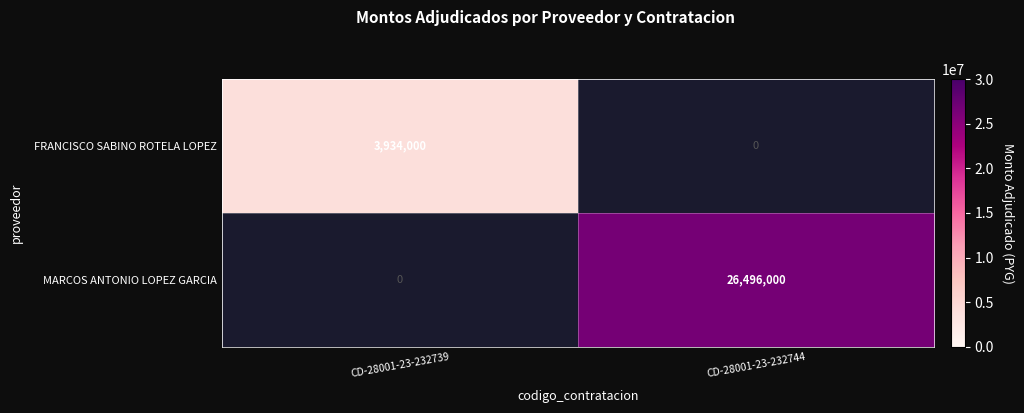

At CD-28001-23-232744, list the series in order from largest to smallest.

MARCOS ANTONIO LOPEZ GARCIA, FRANCISCO SABINO ROTELA LOPEZ